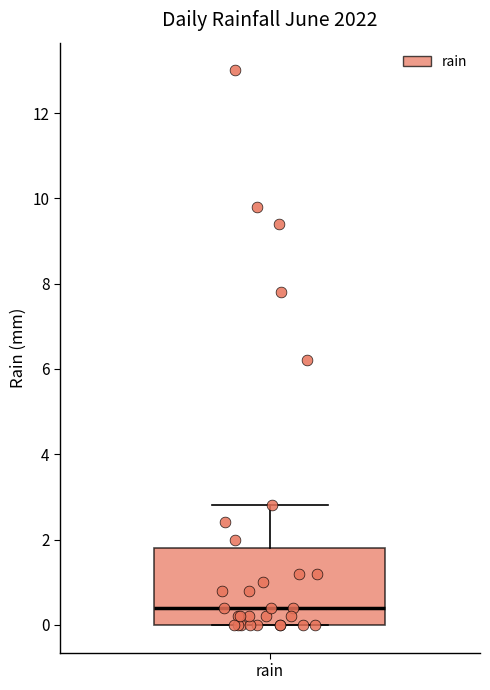

Where does the median line of the box for rain sit on the y-axis? The values are not printed on the chart, so give them approximately, as read against the axis.

0.4